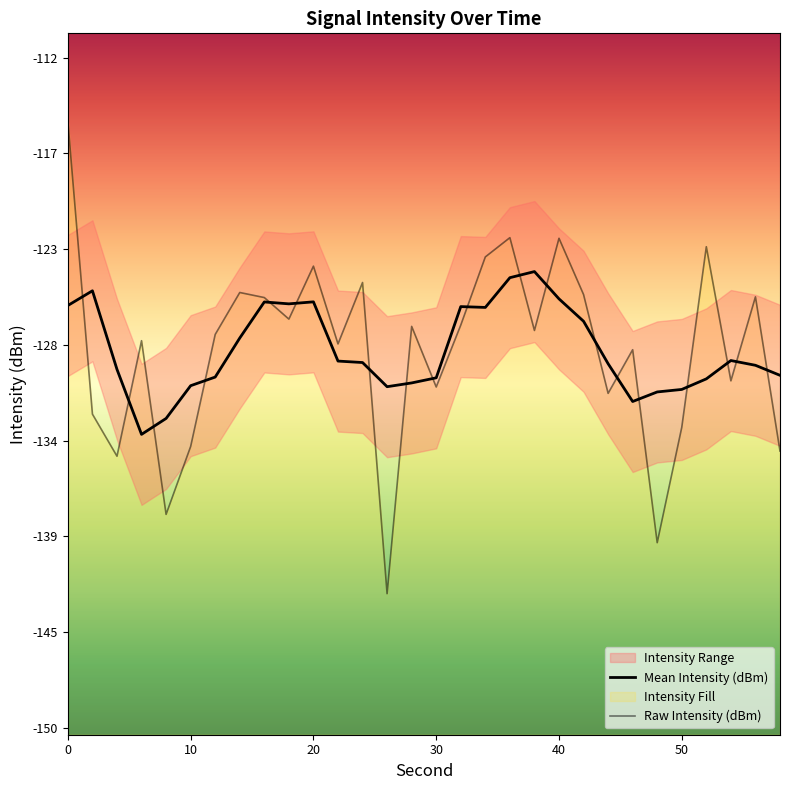

What is the spread (max minus min) of values at 10?

7.0